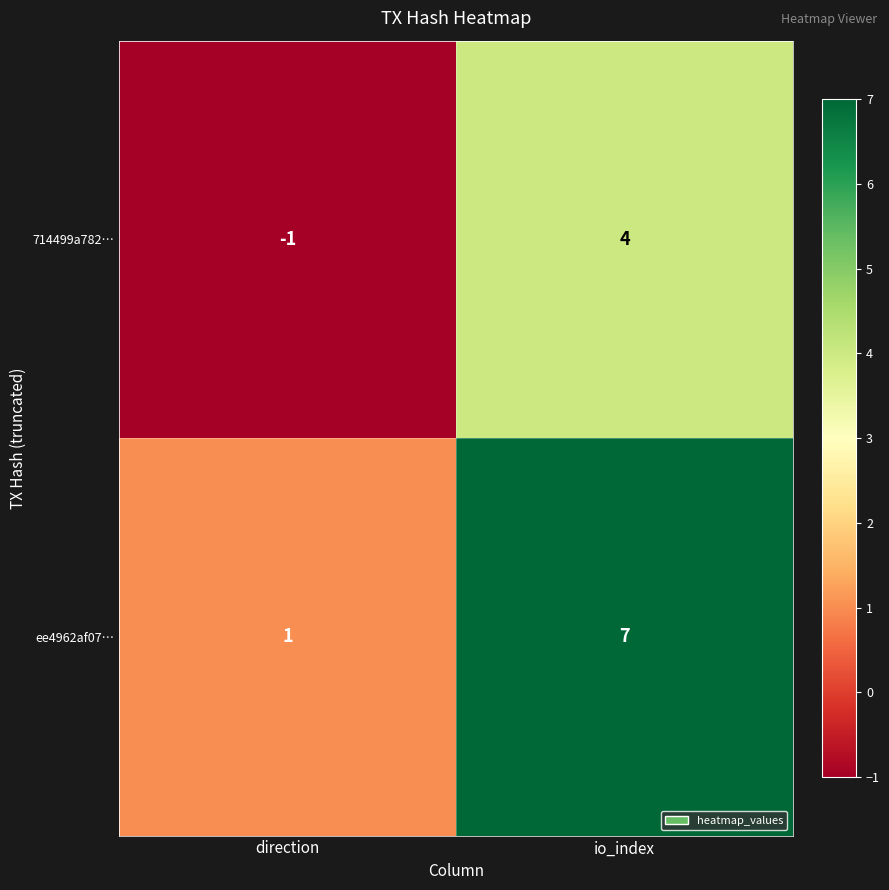

What is the maximum value shown in the chart?

7